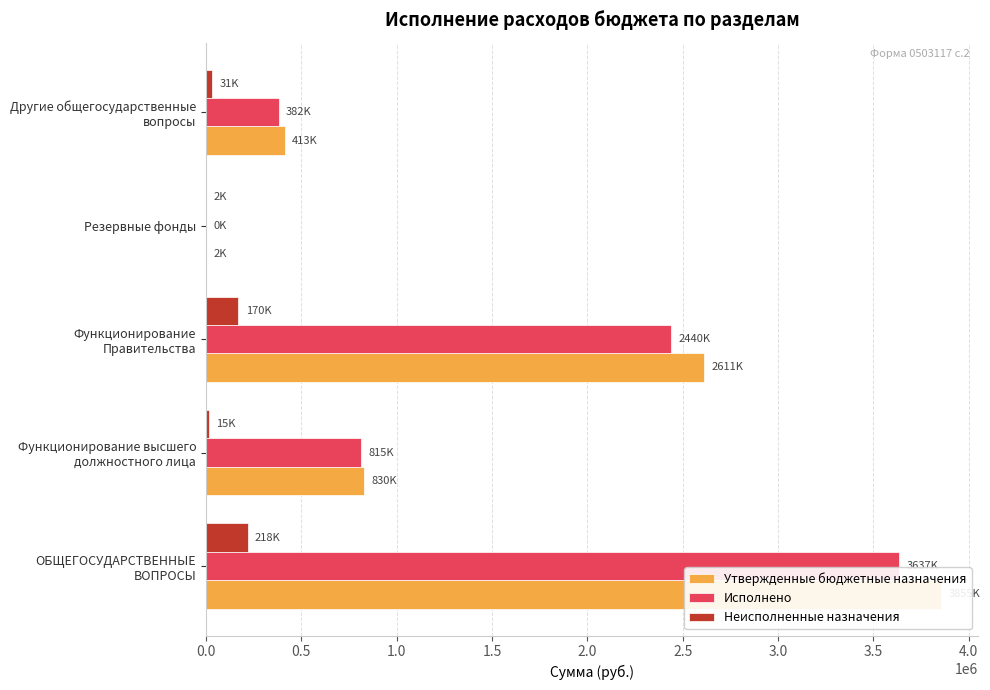

What is the sum of all Исполнено values?

7273819.1